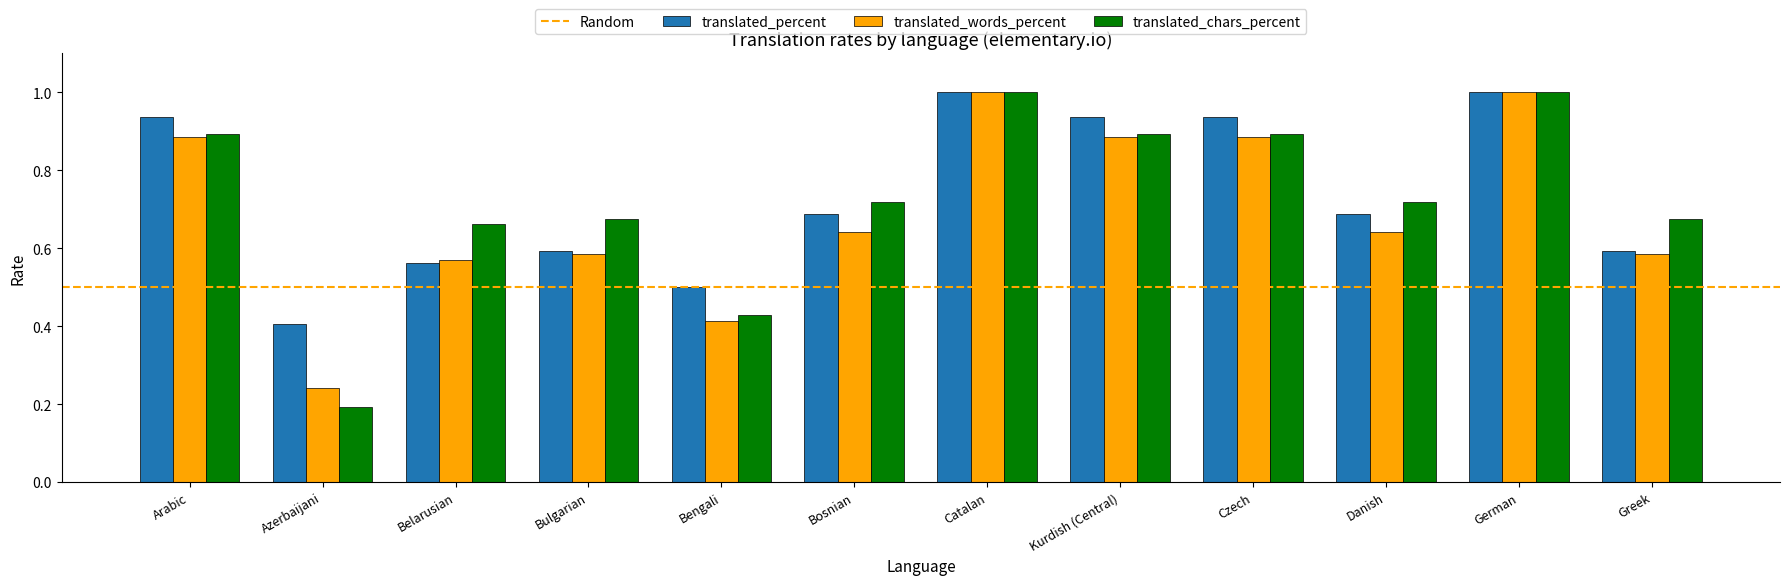

Is the value of translated_chars_percent at Bosnian greater than the value of translated_words_percent at Catalan?

No